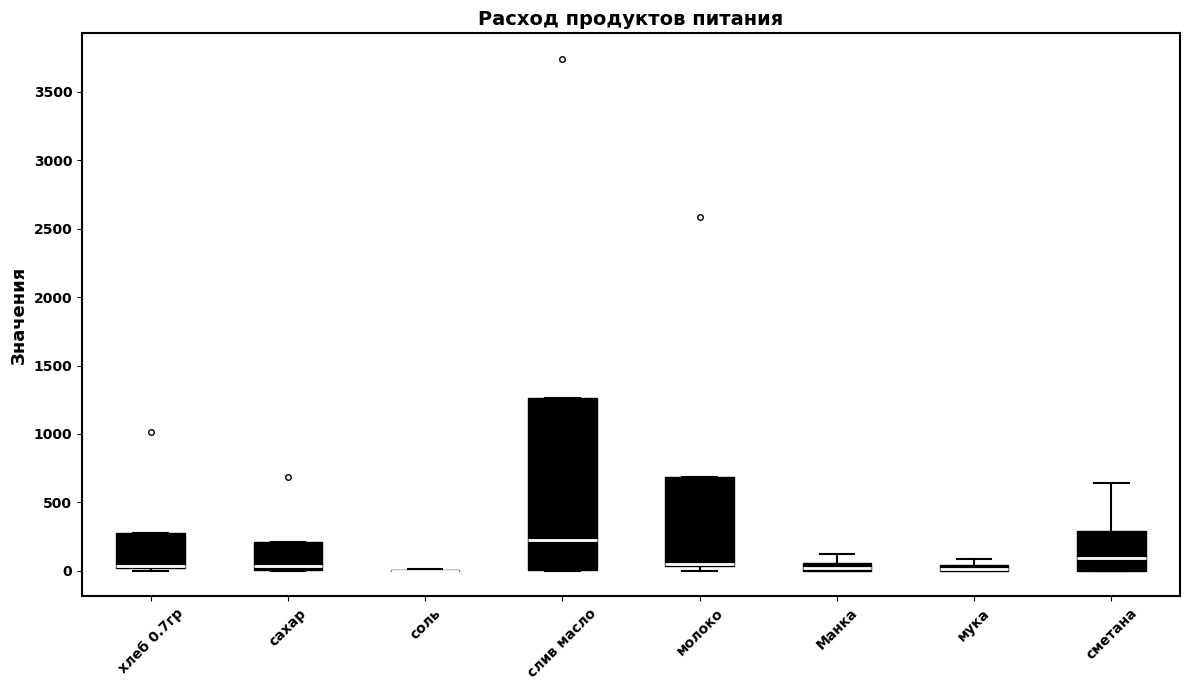

Where is the upper edge of the box for мука on the y-axis? The values are not printed on the chart, so give them approximately, as read against the axis.

50